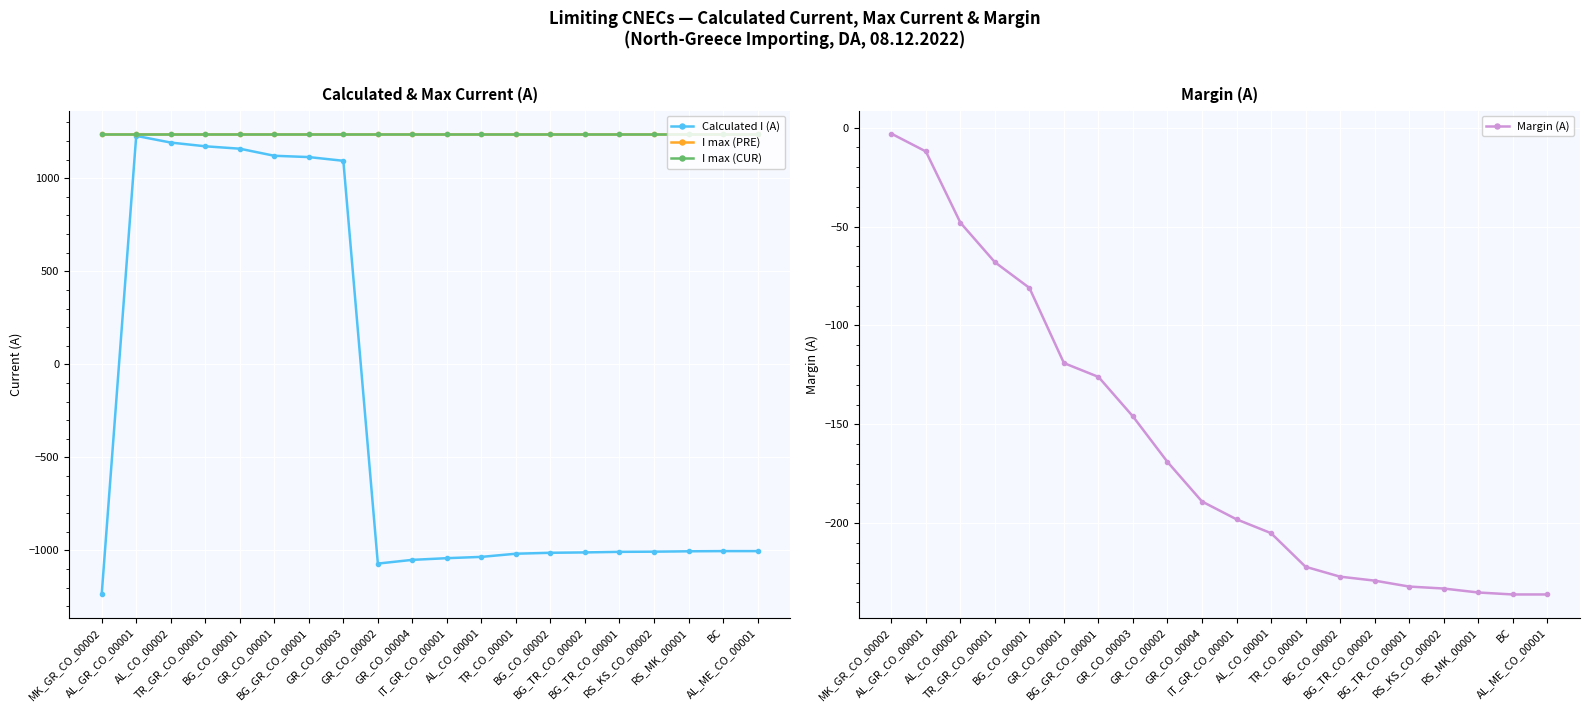

What is the total value across all series at GR_CO_00004?

1240